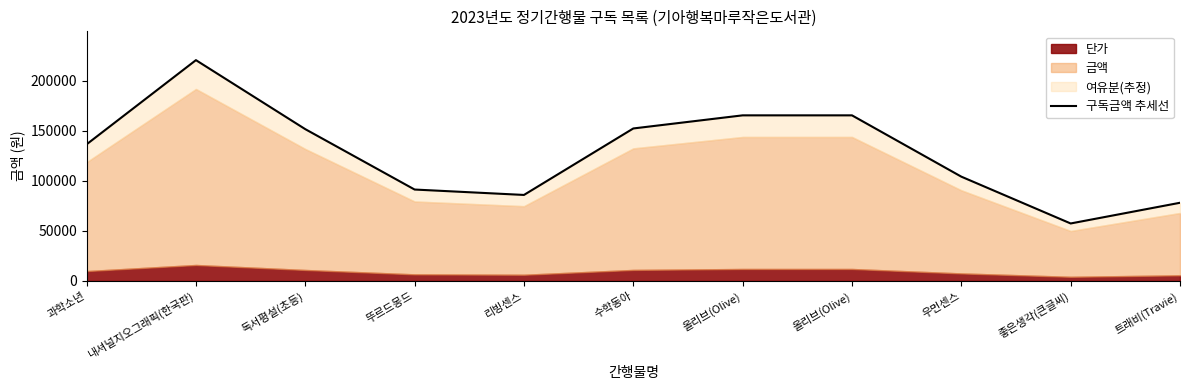

Where does the data first go above 136620?

내셔널지오그래픽(한국판)